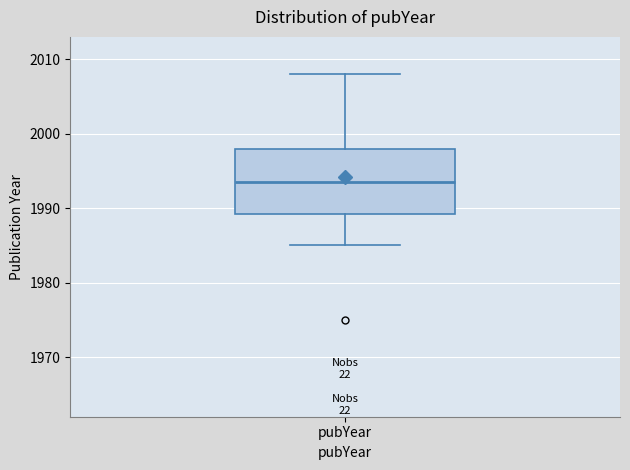

Where does the median line of the box for pubYear sit on the y-axis? The values are not printed on the chart, so give them approximately, as read against the axis.

1994